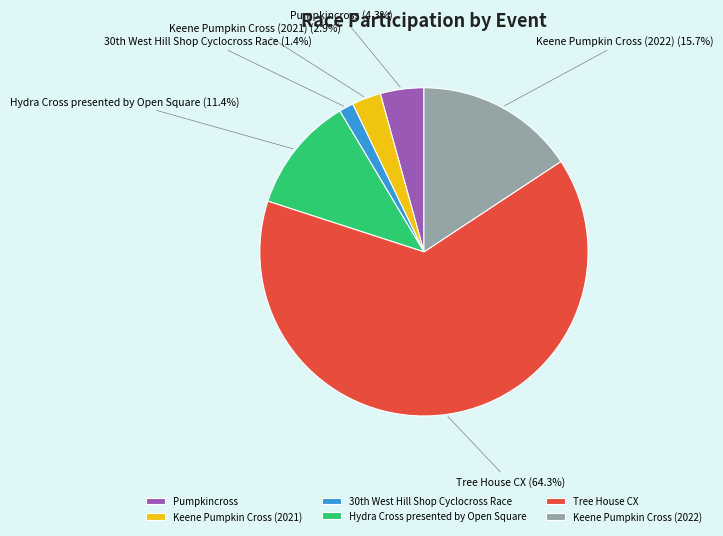

How many segments does this pie chart have?

6